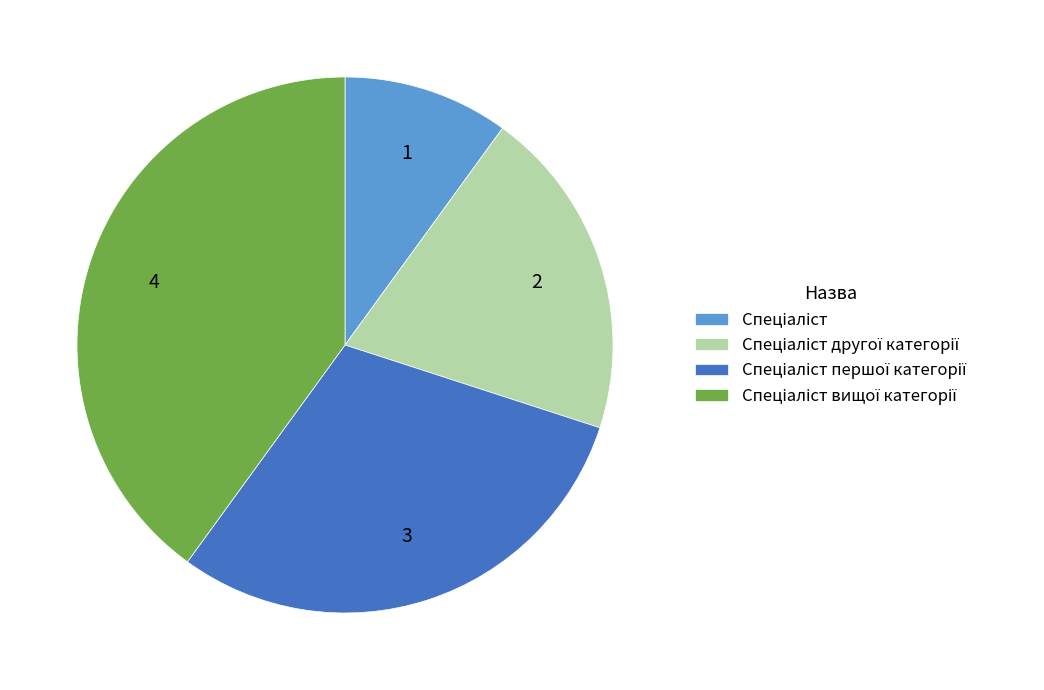

Is there any slice that represents more than half of the pie?

No